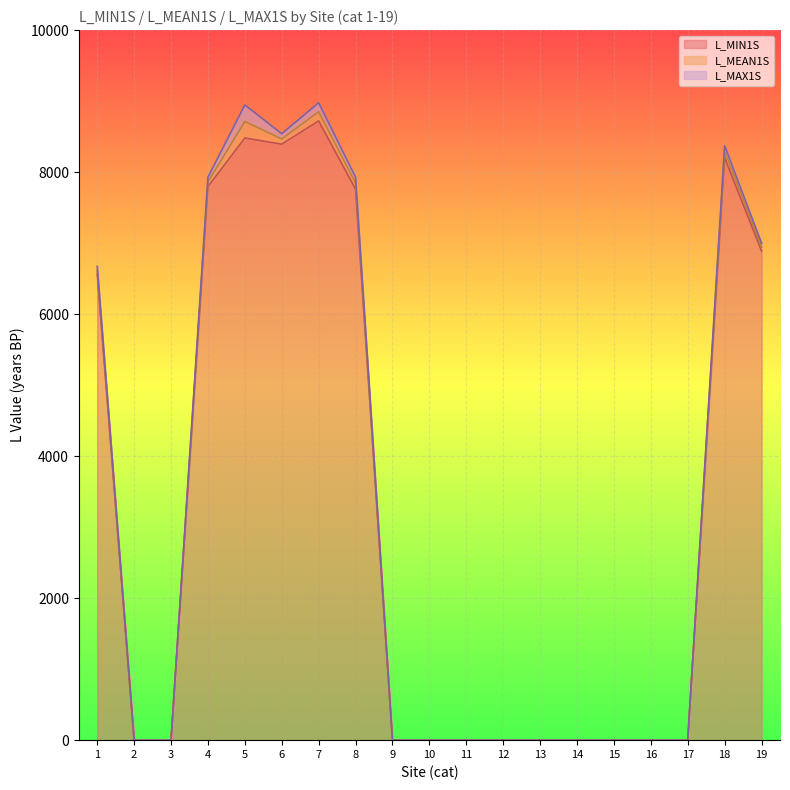

At which category does L_MAX1S reach its first local peak?

5